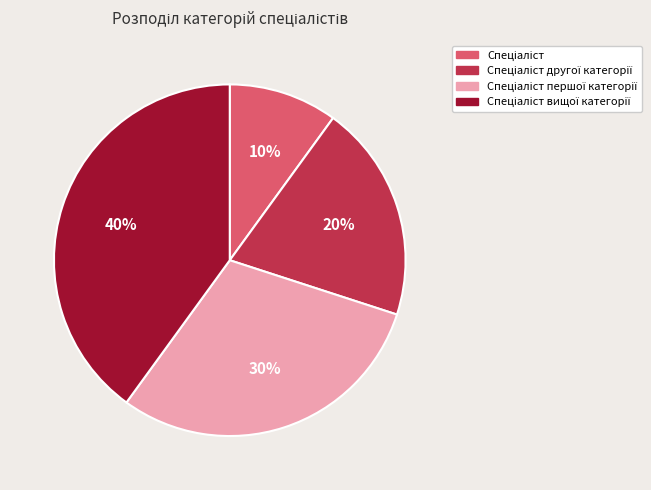

Does any single category account for the majority?

No